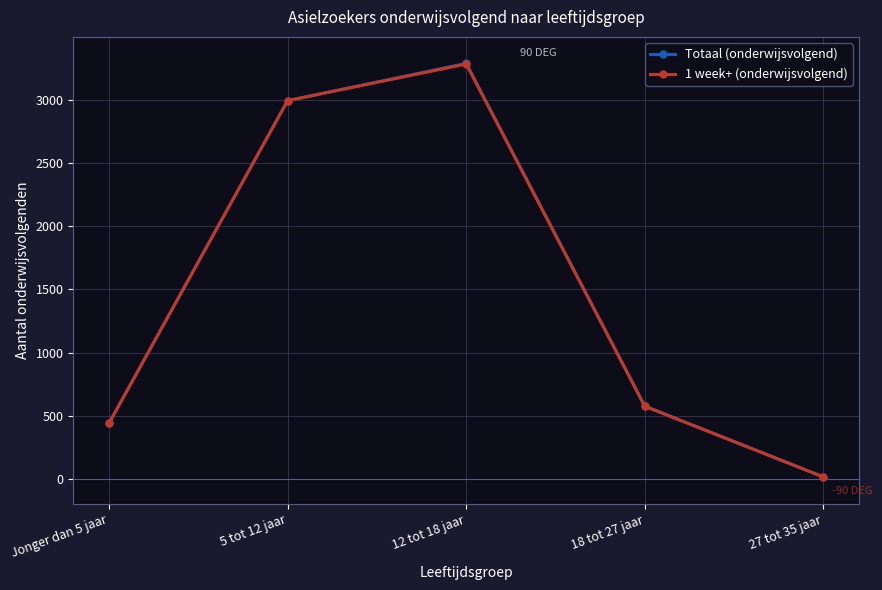

At which category does Totaal (onderwijsvolgend) reach its first local peak?

12 tot 18 jaar